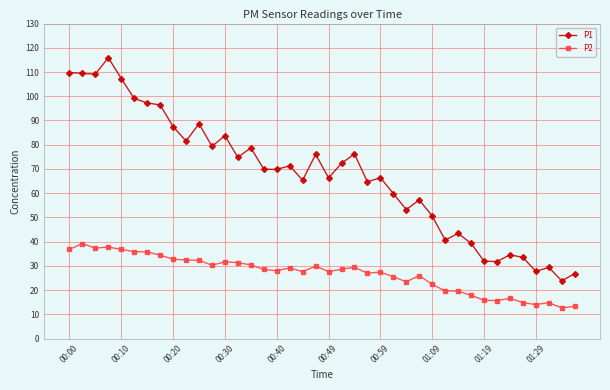

In P2, how many points are higher than both neighbors (excluding endpoints)?

10